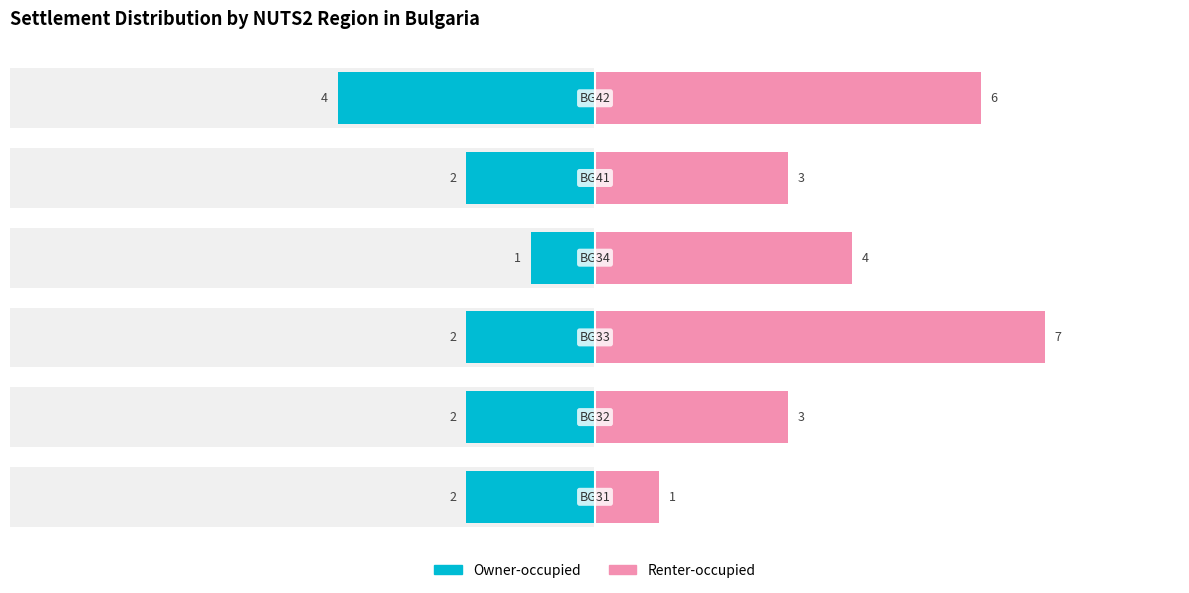

Reading left to right, what are all the values shown in this chart?

Owner-occupied: −10.0=-2	−7.5=-2	−5.0=-2	−2.5=-1	0.0=-2	2.5=-4
Renter-occupied: −10.0=1	−7.5=3	−5.0=7	−2.5=4	0.0=3	2.5=6